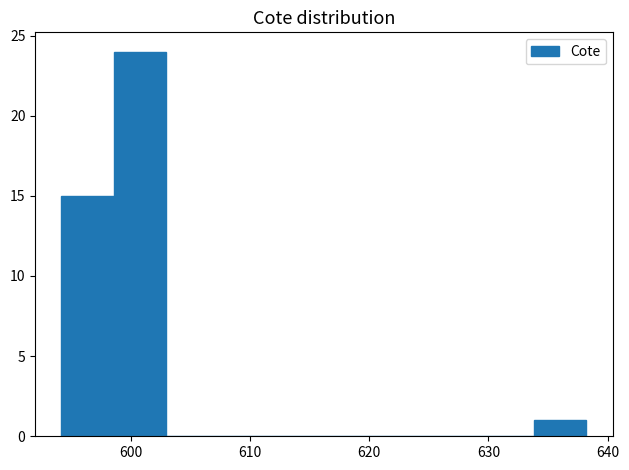

Reading left to right, transcribe this chart: for each bar, give the range it covers on the x-axis and its height. Neither the bar edges nor the heights are printed on the chart, so give them approximately, as read against the axes.

594 to 599: 15
599 to 603: 24
603 to 607: 0
607 to 612: 0
612 to 616: 0
616 to 621: 0
621 to 625: 0
625 to 629: 0
629 to 634: 0
634 to 638: 1